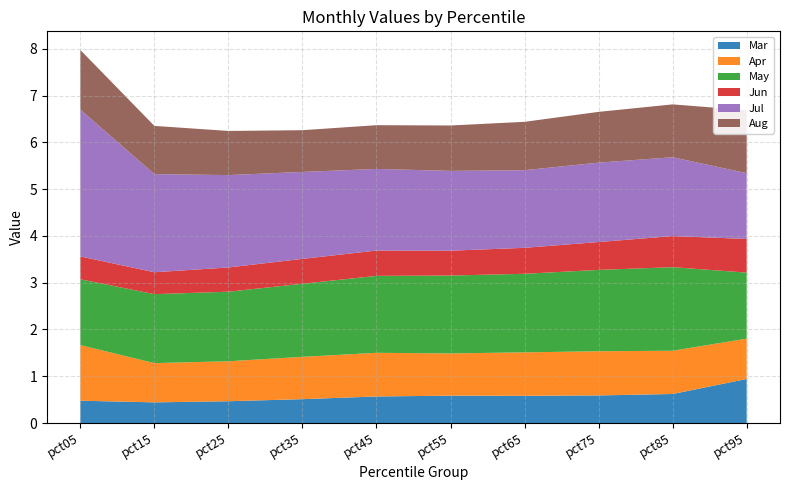

Reading right to left, what are all the values shown in this chart?

Mar: 0.9	0.6	0.6	0.6	0.6	0.6	0.5	0.5	0.4	0.5
Apr: 0.9	0.9	0.9	0.9	0.9	0.9	0.9	0.9	0.8	1.2
May: 1.4	1.8	1.7	1.7	1.7	1.6	1.6	1.5	1.5	1.4
Jun: 0.7	0.7	0.6	0.6	0.5	0.5	0.5	0.5	0.5	0.5
Jul: 1.4	1.7	1.7	1.7	1.7	1.7	1.9	2.0	2.1	3.1
Aug: 1.3	1.1	1.1	1.0	1.0	0.9	0.9	0.9	1.0	1.3